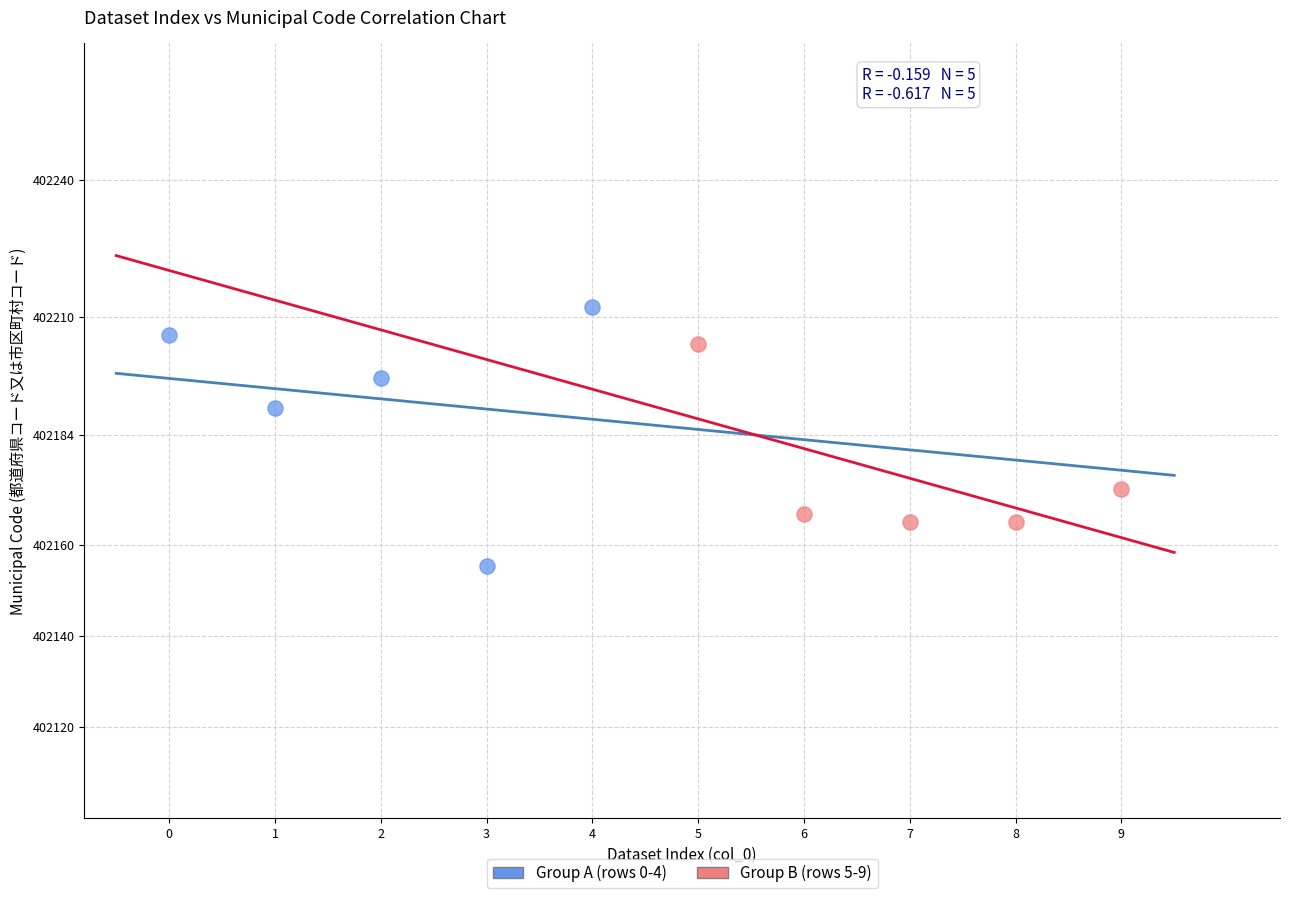

Which series has the widest spread of Y values?

Group A (rows 0-4)